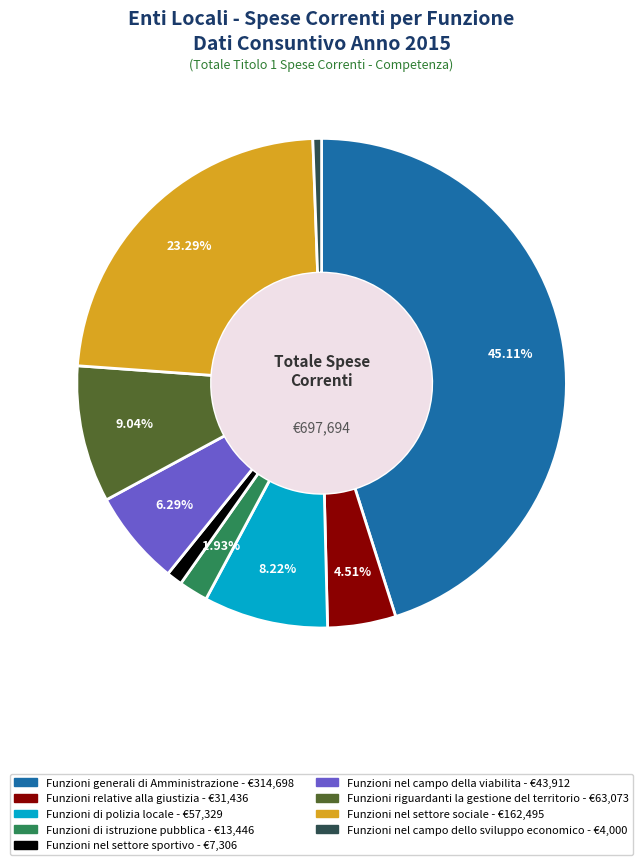

To the nearest percent, what is the difference between the largest and smallest slice percentages?

45%